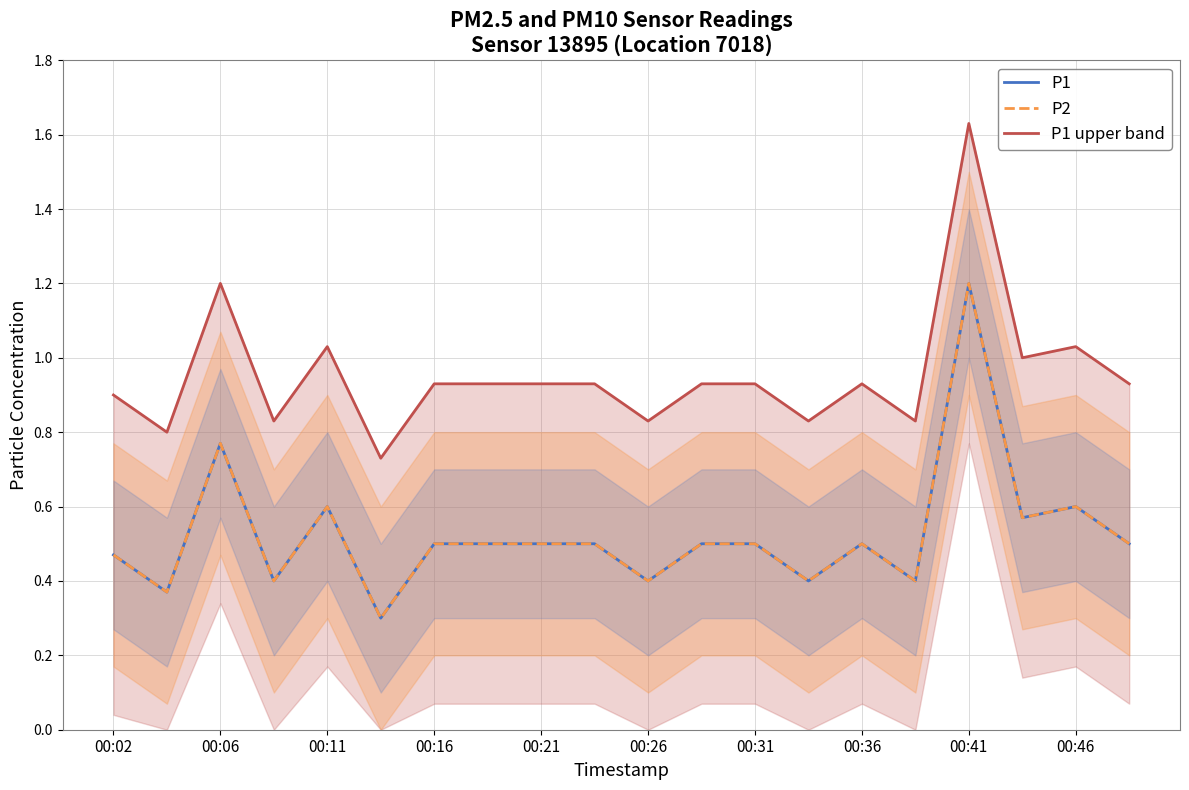

What is the smallest value displayed?

0.3